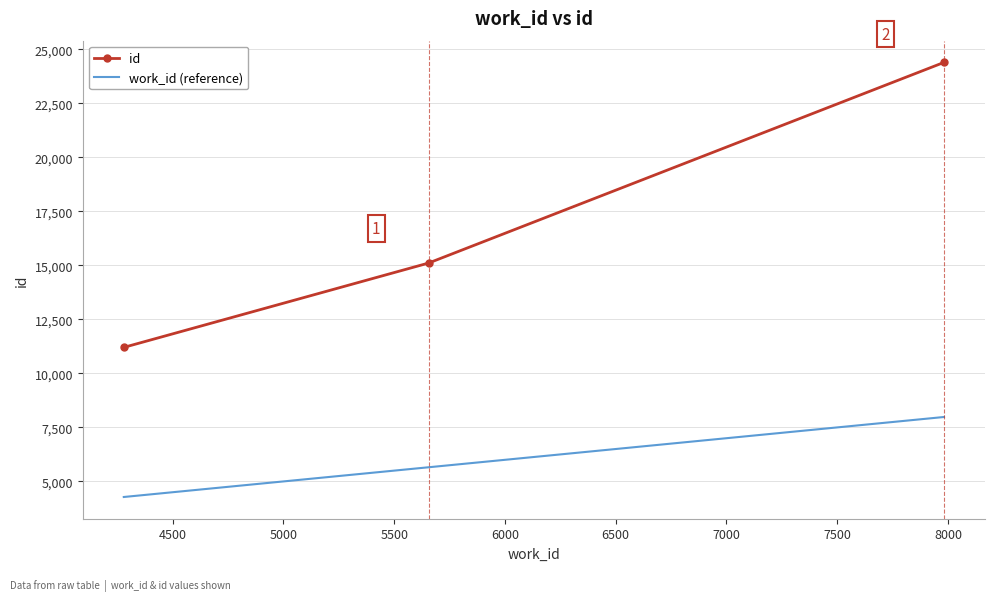

List the series in order of their peak value, lowest first.

work_id (reference), id